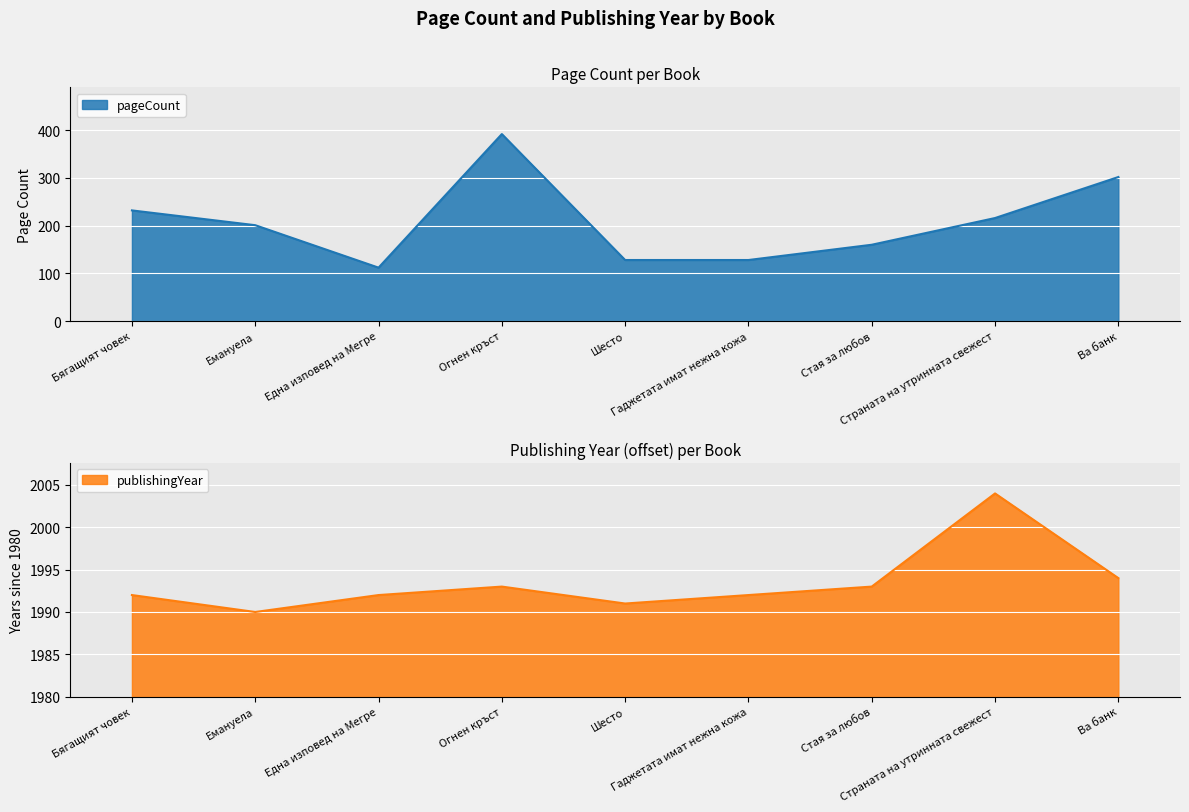

Which has a higher value, Ва банк or Страната на утринната свежест?

Ва банк